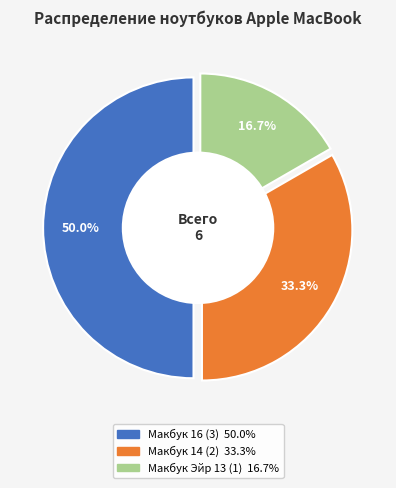

To the nearest percent, what is the combined percentage of Макбук 14 and Макбук Эйр 13?

50%